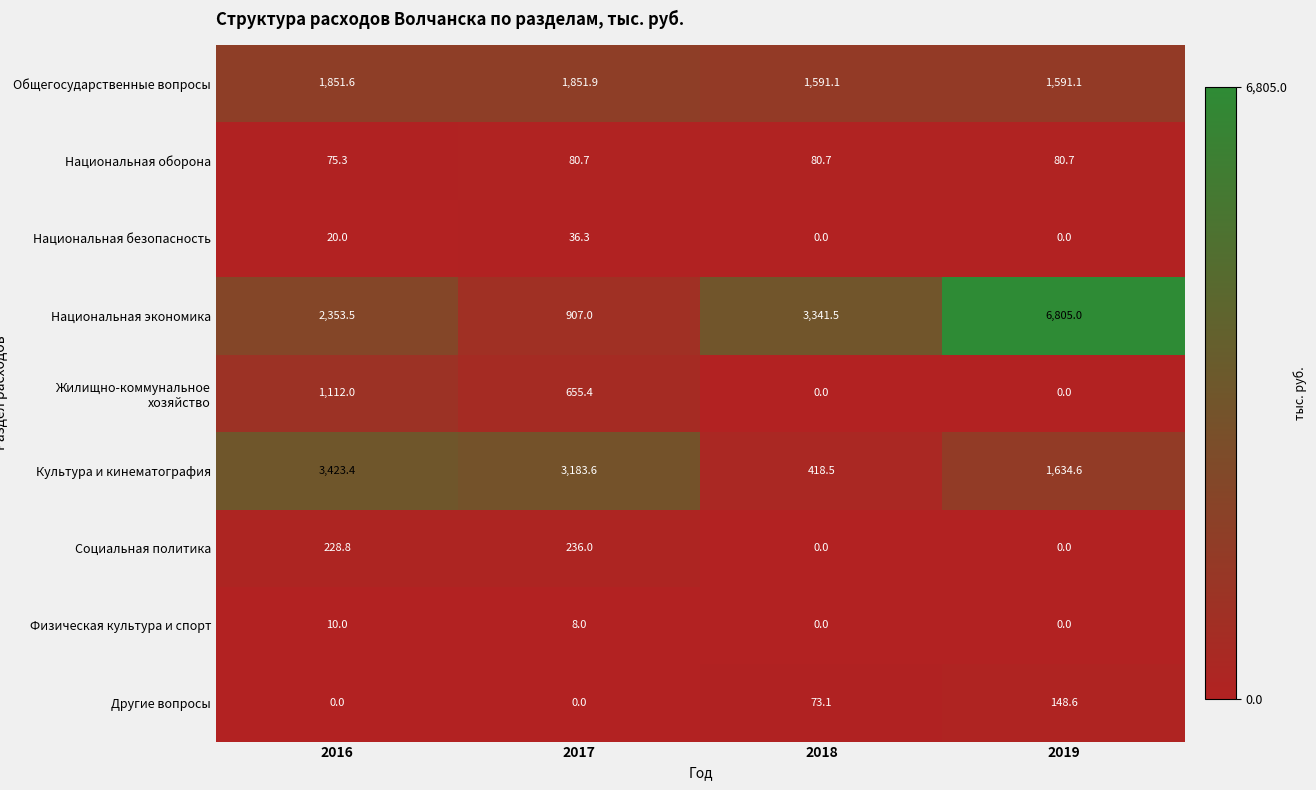

What is the sum of the Национальная безопасность values at 2017 and 2019?

36.3